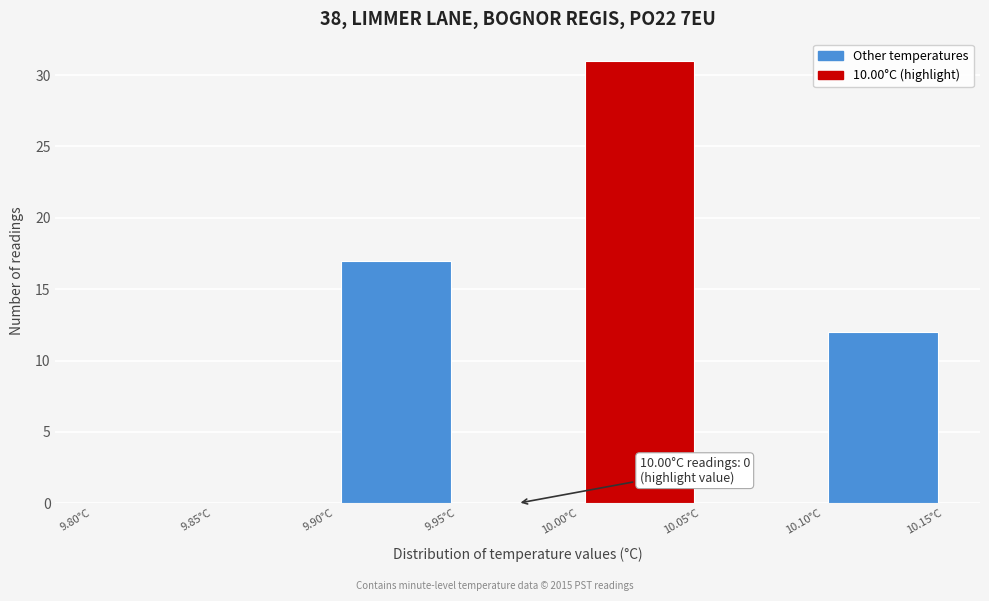

Which range on the x-axis has the tallest bar?

10.00 to 10.05